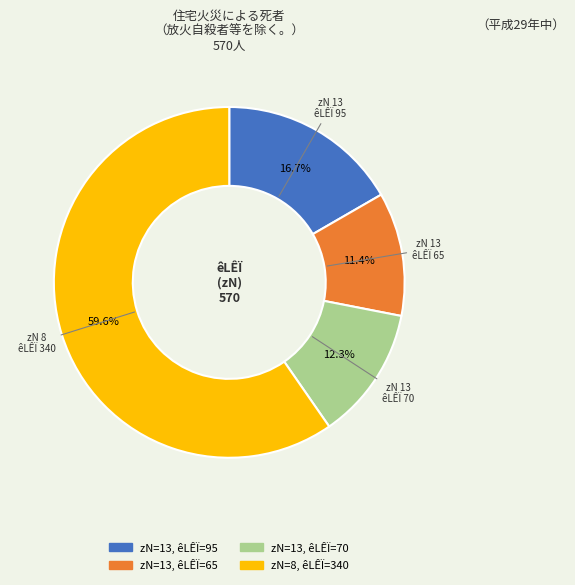

How many slices are in this pie chart?

4